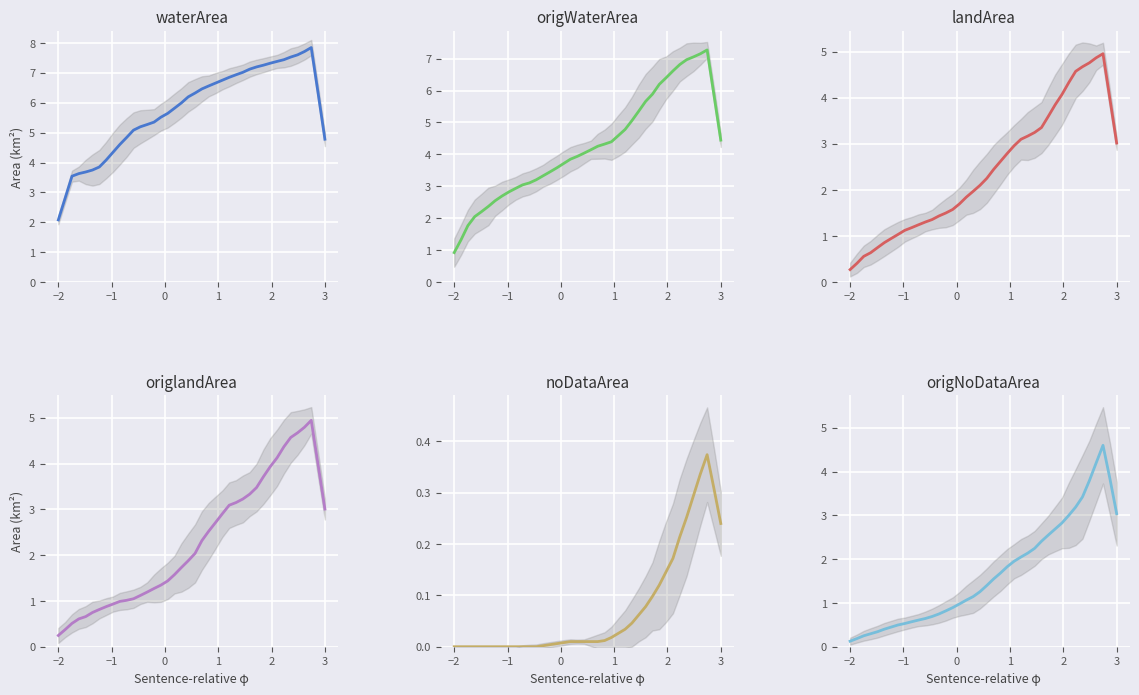

Which series has the largest total across all categories?

waterArea